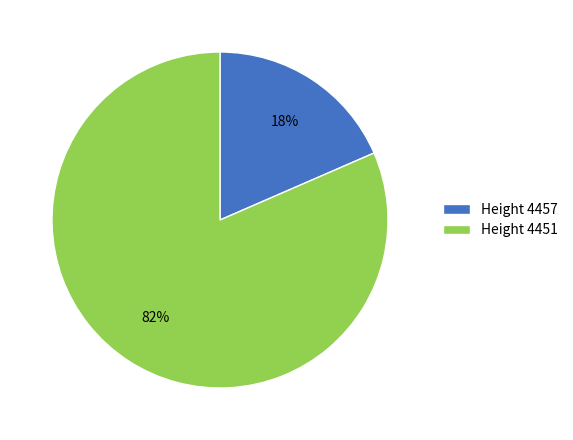

Combined, do Height 4451 and Height 4457 account for over 50%?

Yes